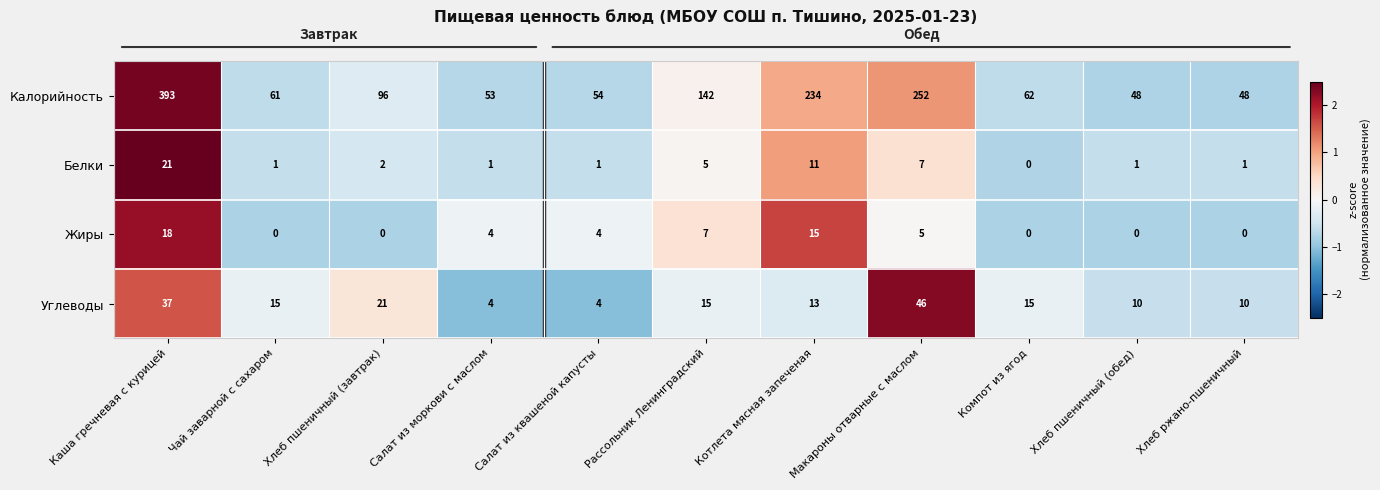

The Жиры series shows 4 at Салат из квашеной капусты. True or false?

True